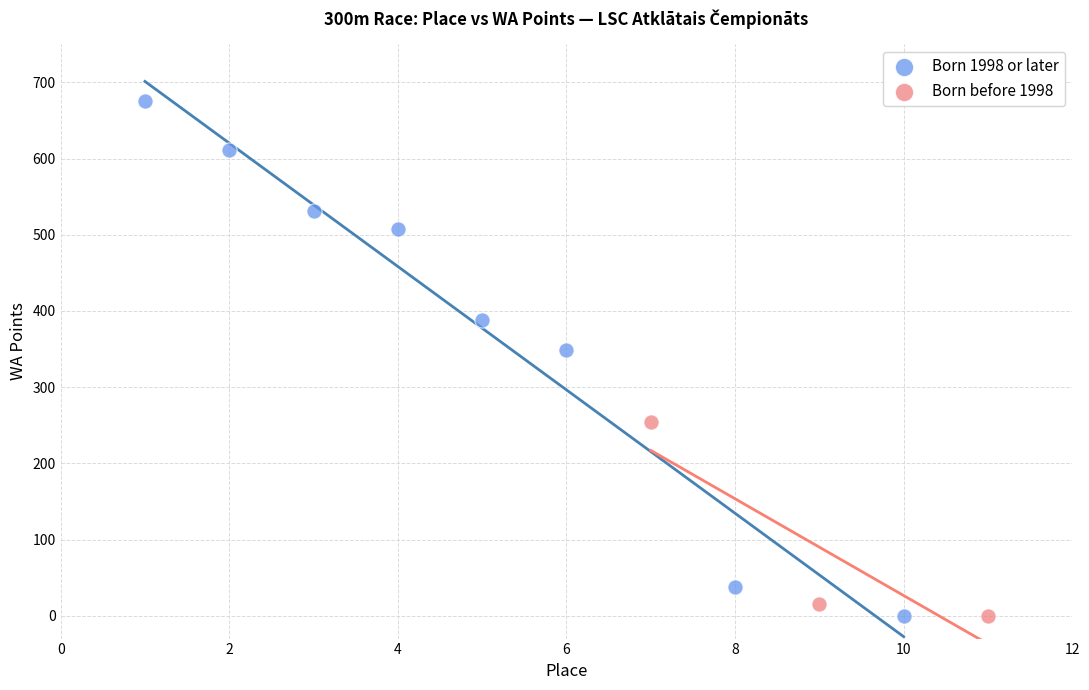

Which series has the largest Y range (max minus min)?

Born 1998 or later